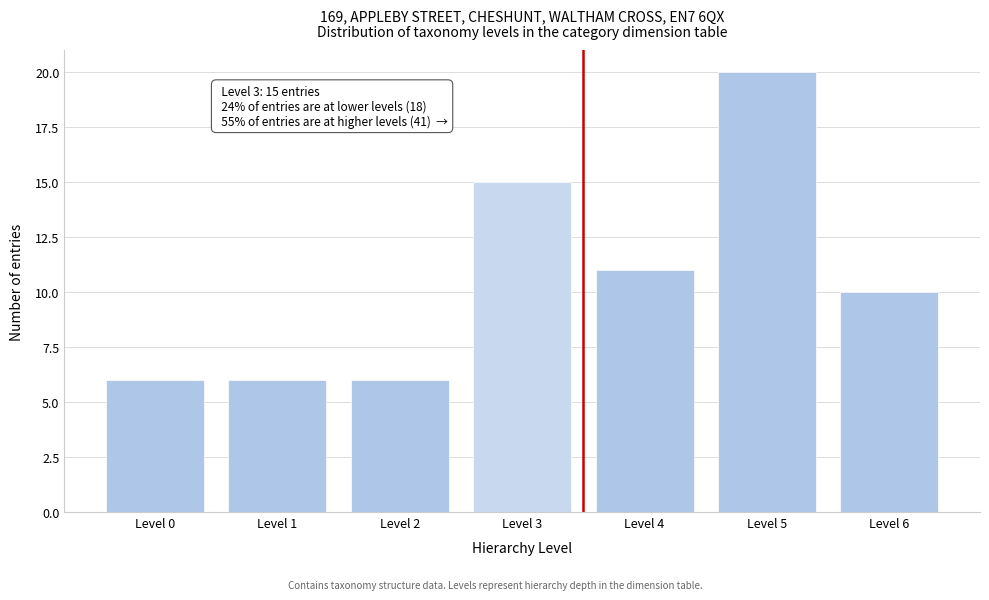

Reading left to right, what are all the values shown in this chart?

6	6	6	15	11	20	10